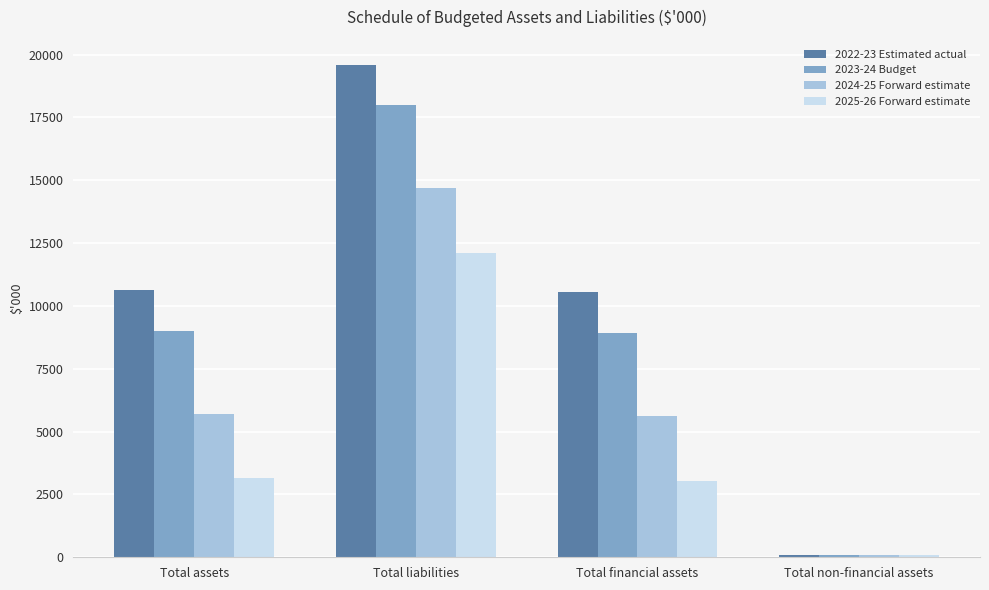

What is the label of the 2nd bar from the left?

Total liabilities